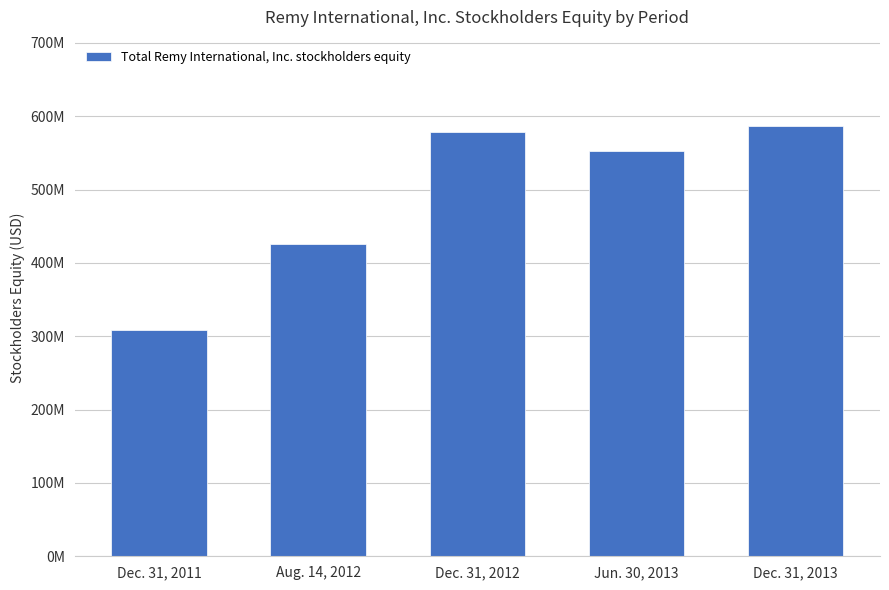

Does the chart contain any negative values?

No